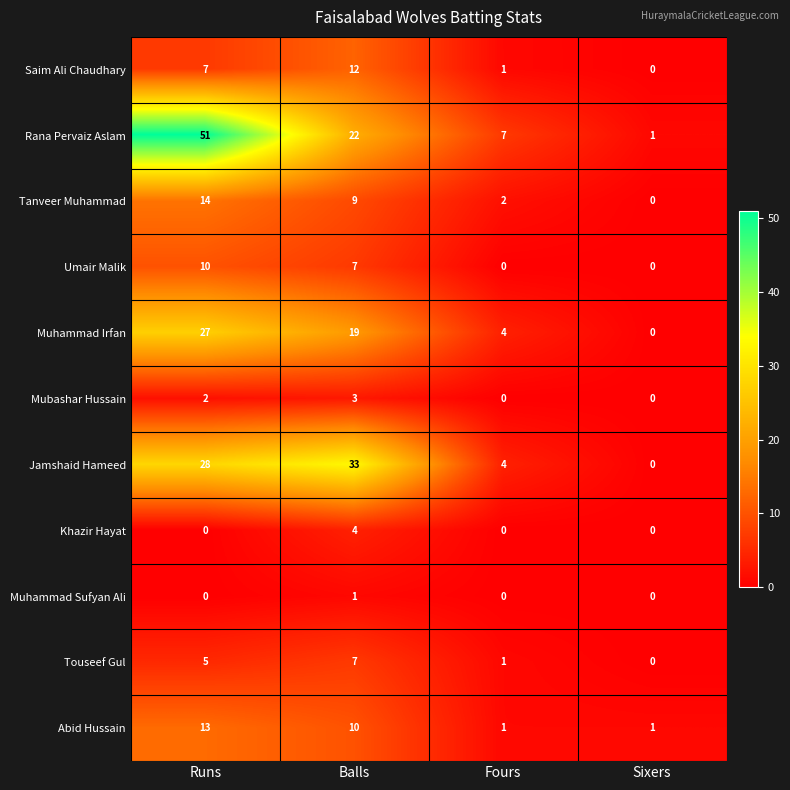

Count the Khazir Hayat values in the range 0 to 4.

4